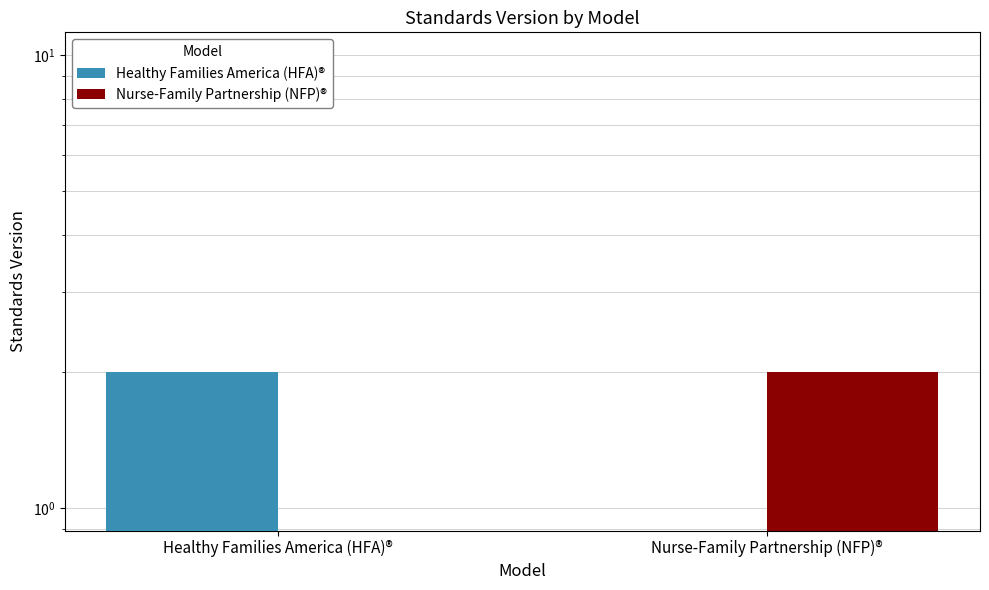

The value of Healthy Families America (HFA)® at Nurse-Family Partnership (NFP)® is 0. True or false?

True